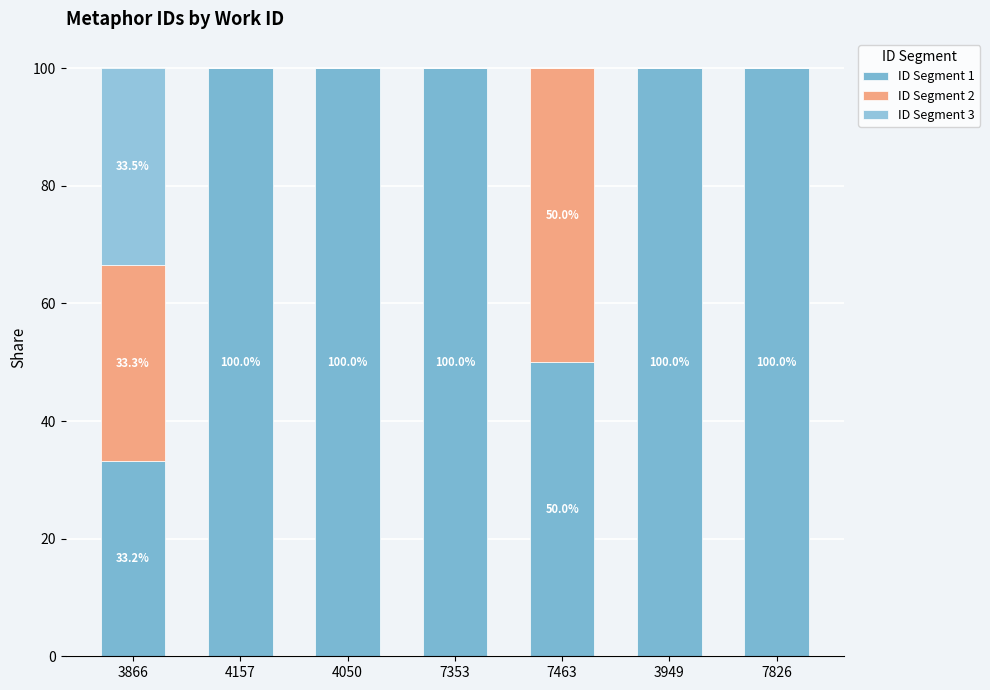

Are the bars grouped side by side (vs. stacked)?

No